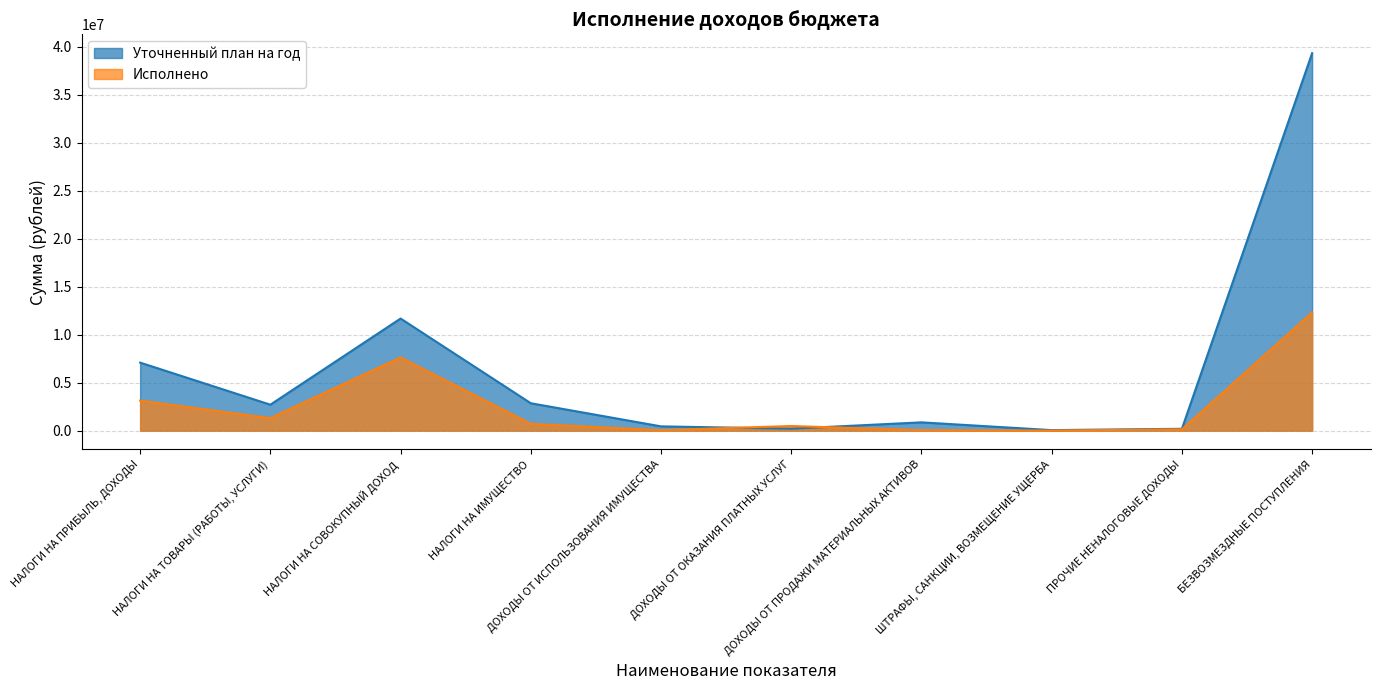

In Уточненный план на год, how many points are lower than both neighbors (excluding endpoints)?

3